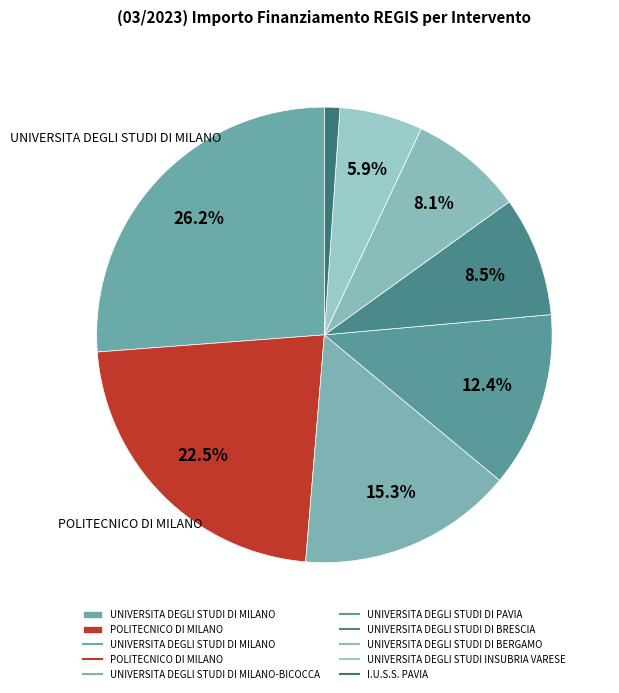

How many slices are in this pie chart?

8